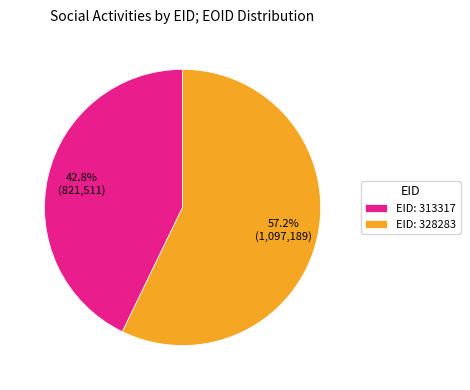

Which category accounts for the majority?

EID: 328283